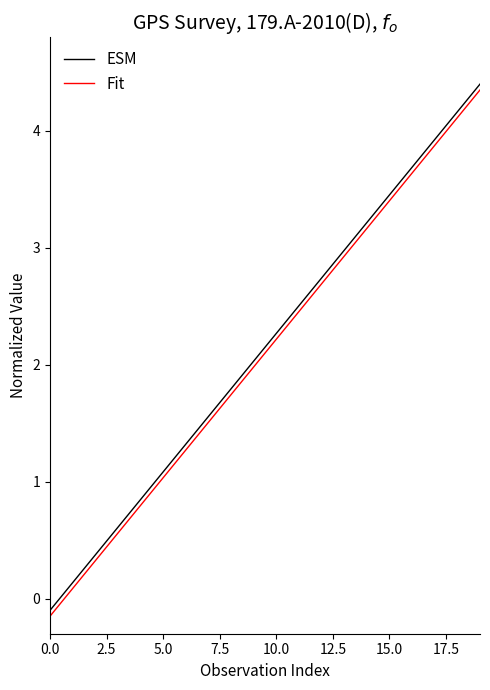

What is the maximum value shown in the chart?

4.4